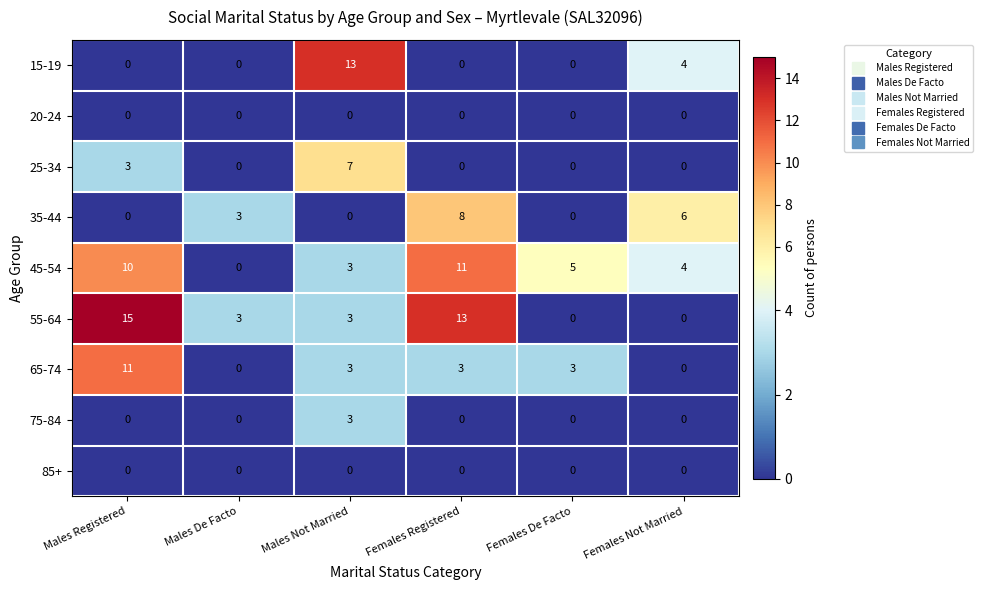

Which series has the largest total across all categories?

55-64